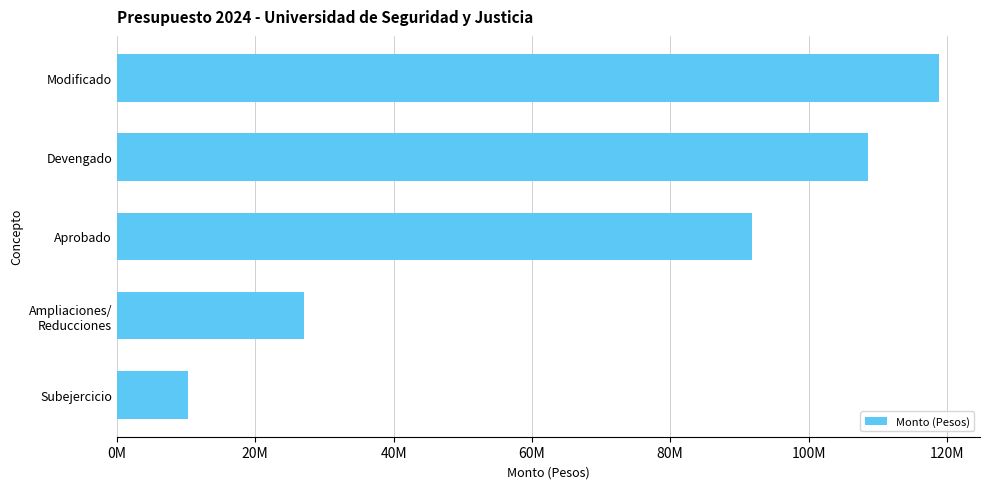

What is the smallest value displayed?

10289437